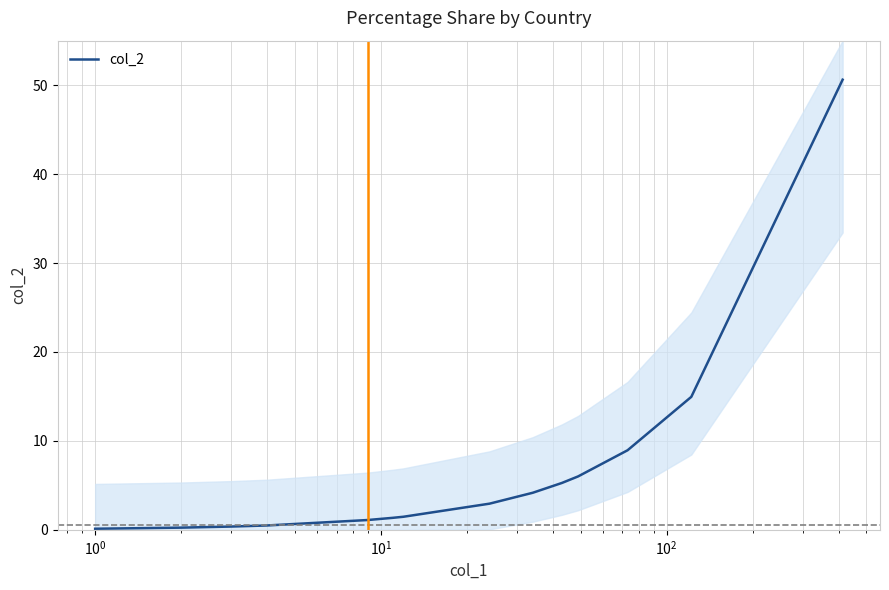

True or false: there are more than 0 points higher than both neighbors.

False